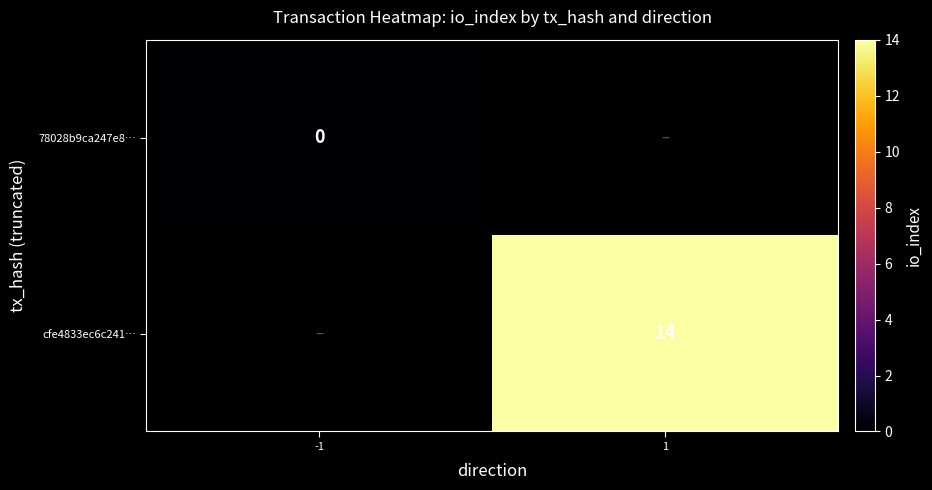

True or false: cfe4833ec6c241… has a value of 14 at 1.

True